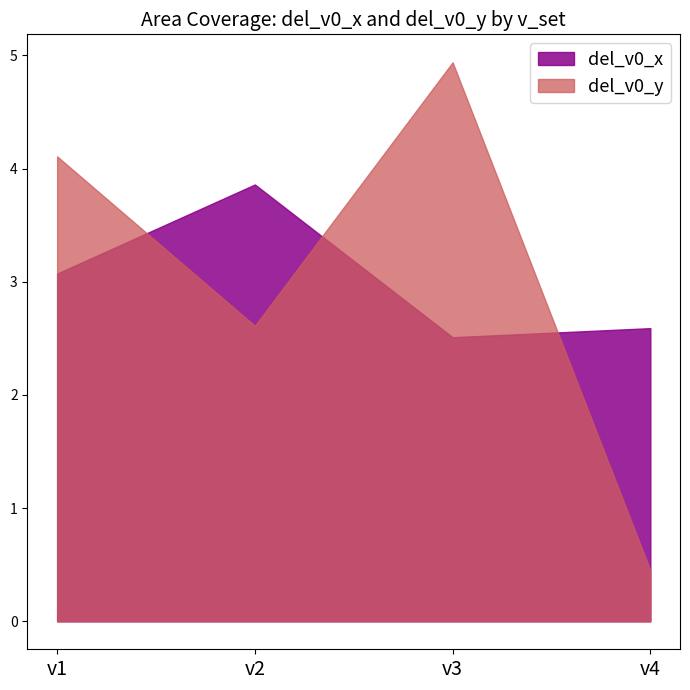

Where is del_v0_y nearest to the value 2?

v2